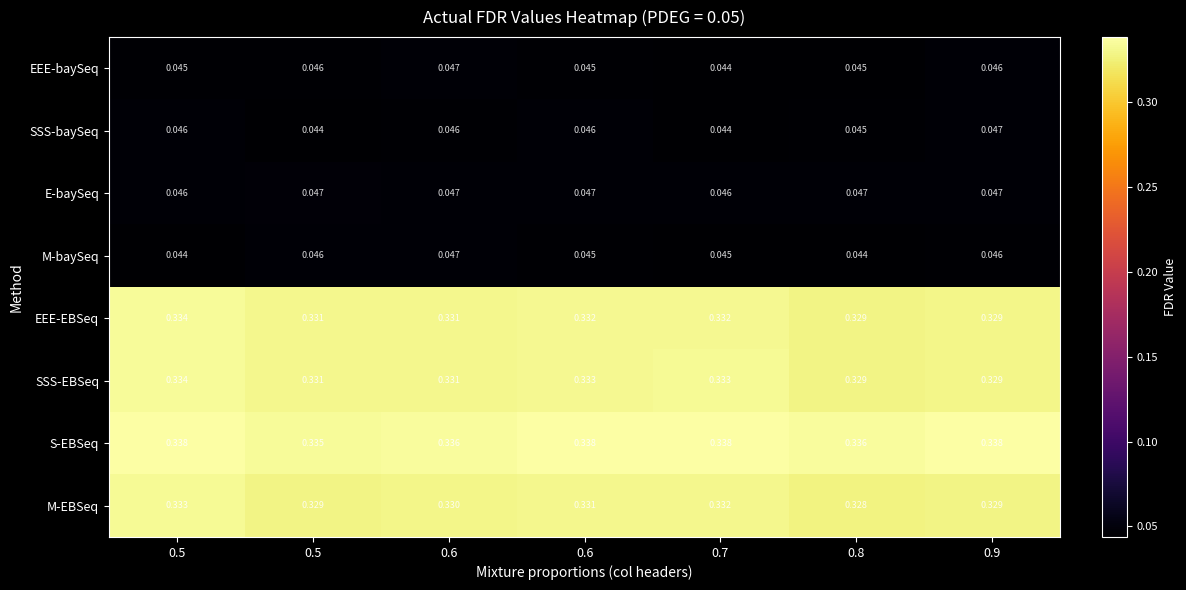

How many data points does each series have?

7